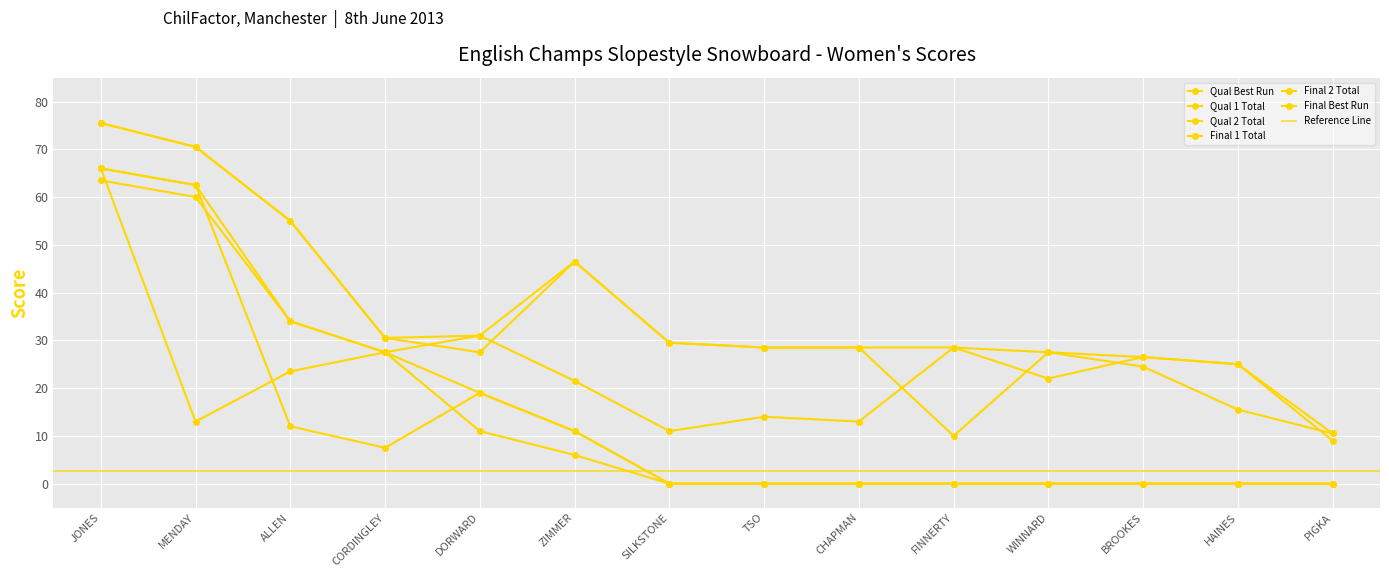

Reading left to right, transcribe all the data shown in this chart.

Qual Best Run: 75.5	70.5	55.0	30.5	31.0	46.5	29.5	28.5	28.5	28.5	27.5	26.5	25.0	10.5
Qual 1 Total: 75.5	70.5	55.0	30.5	27.5	46.5	29.5	28.5	28.5	10.0	27.5	24.5	15.5	10.5
Qual 2 Total: 66.0	13.0	23.5	27.5	31.0	21.5	11.0	14.0	13.0	28.5	22.0	26.5	25.0	9.0
Final 1 Total: 63.5	60.0	34.0	27.5	11.0	6.0	0.0	0.0	0.0	0.0	0.0	0.0	0.0	0.0
Final 2 Total: 66.0	62.5	12.0	7.5	19.0	11.0	0.0	0.0	0.0	0.0	0.0	0.0	0.0	0.0
Final Best Run: 66.0	62.5	34.0	27.5	19.0	11.0	0.0	0.0	0.0	0.0	0.0	0.0	0.0	0.0